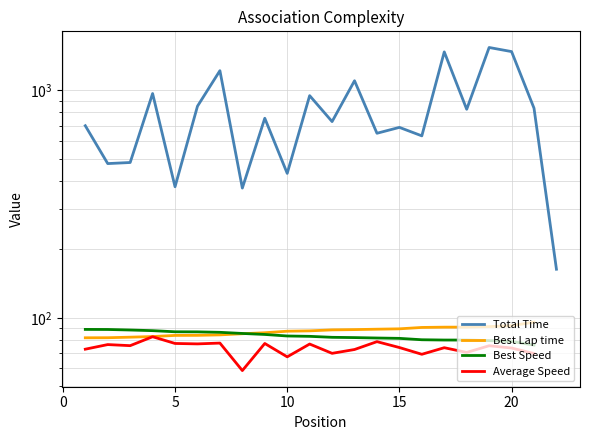

True or false: Total Time has more than 0 interior local peaks.

True